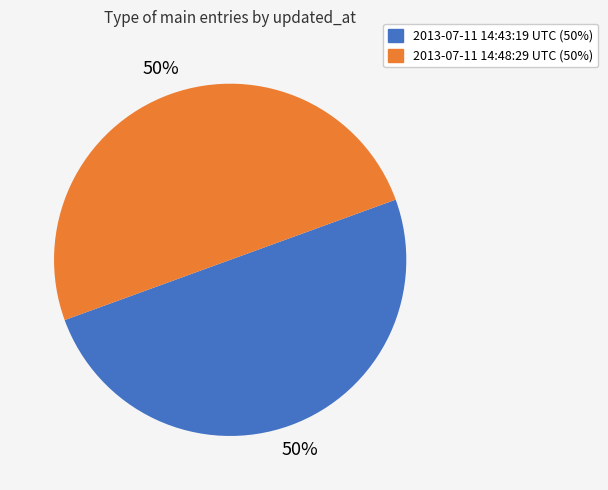

True or false: 2013-07-11 14:43:19 UTC accounts for 50% of the total.

True